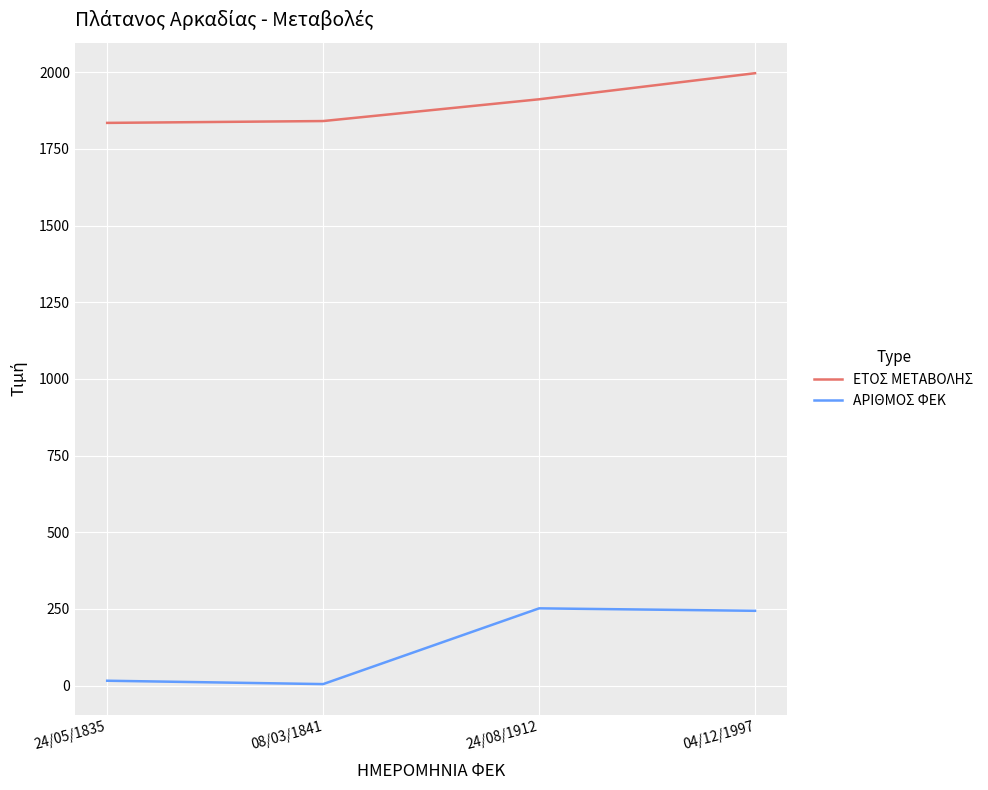

What is the minimum value shown in the chart?

5